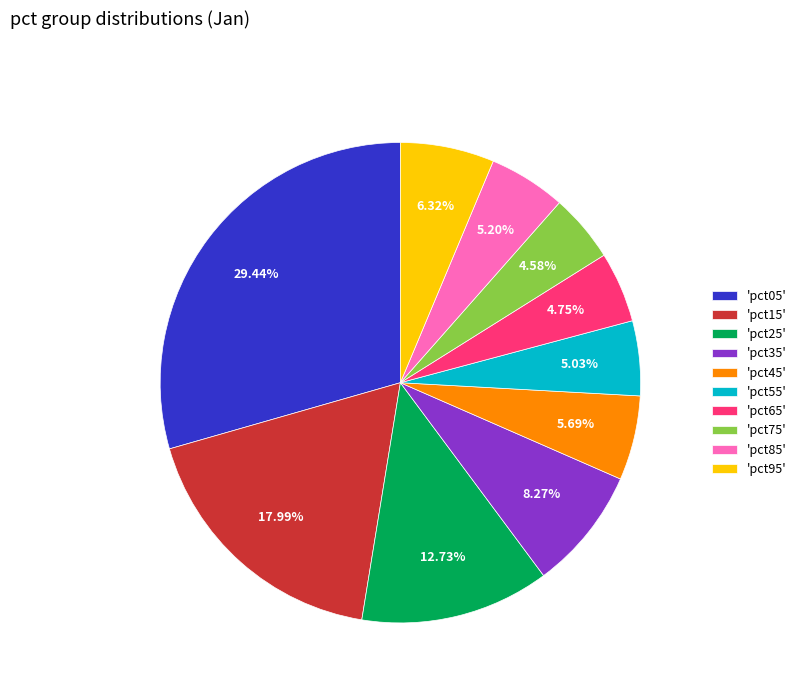

Do 'pct15' and 'pct05' together represent more than half of the pie?

No